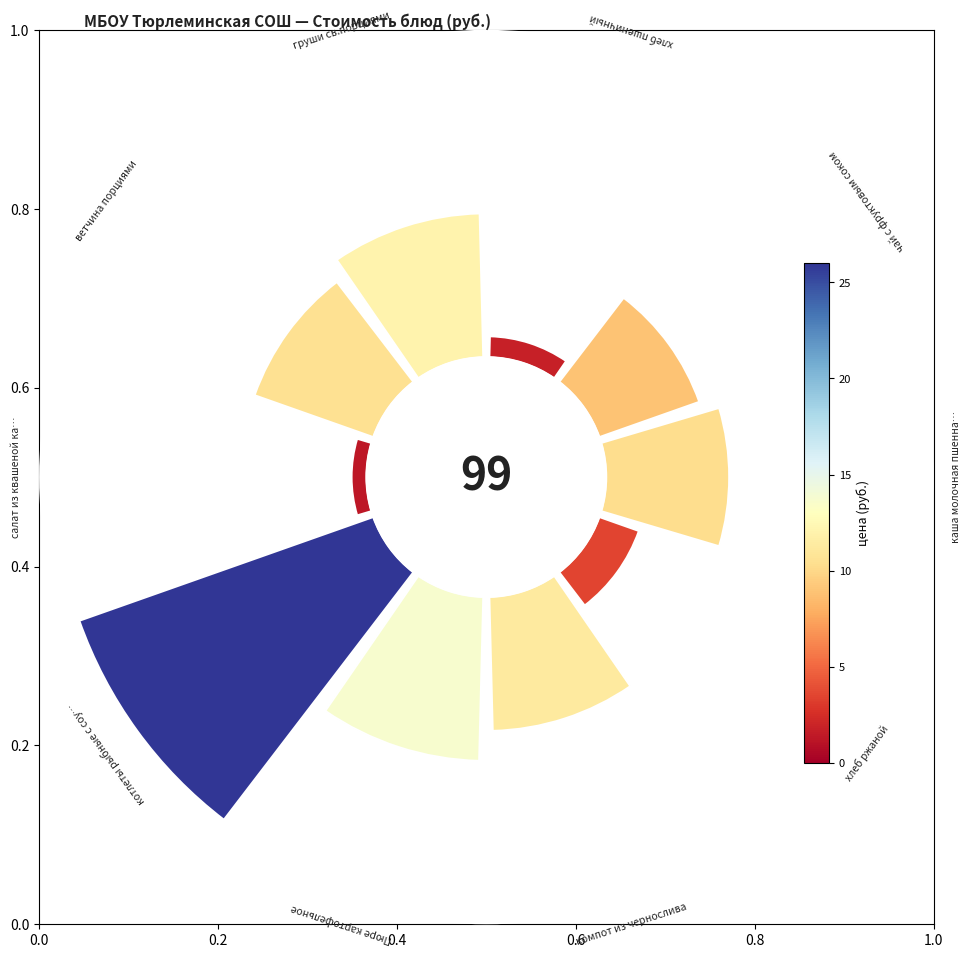

Does ветчина порциями represent more than half of the total?

No